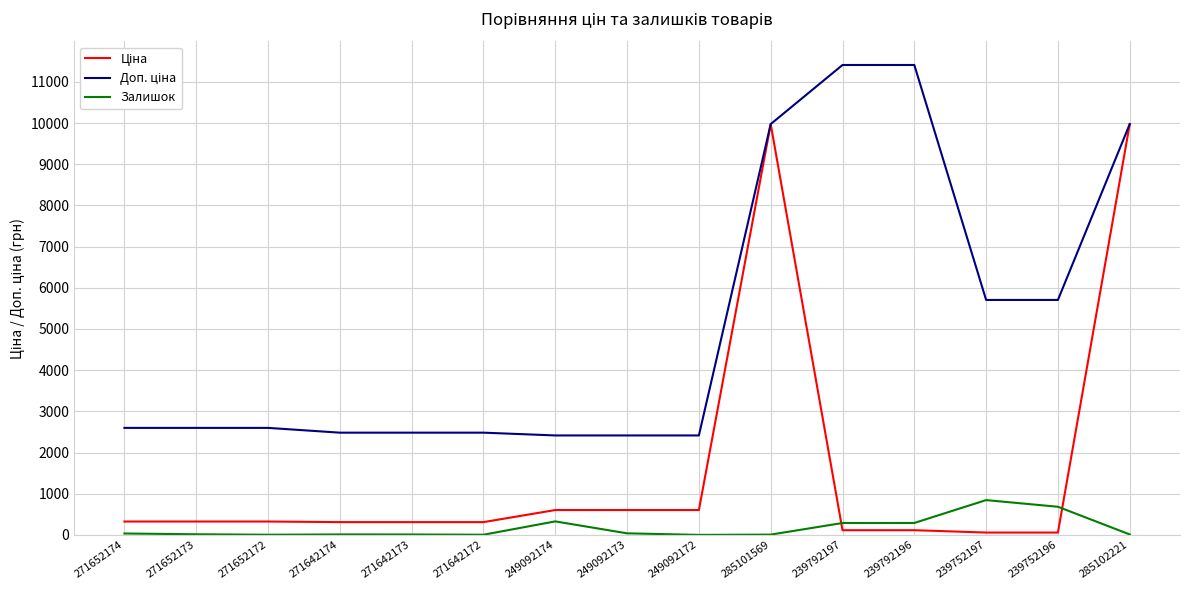

At which label does Залишок first exceed 15?

271652174